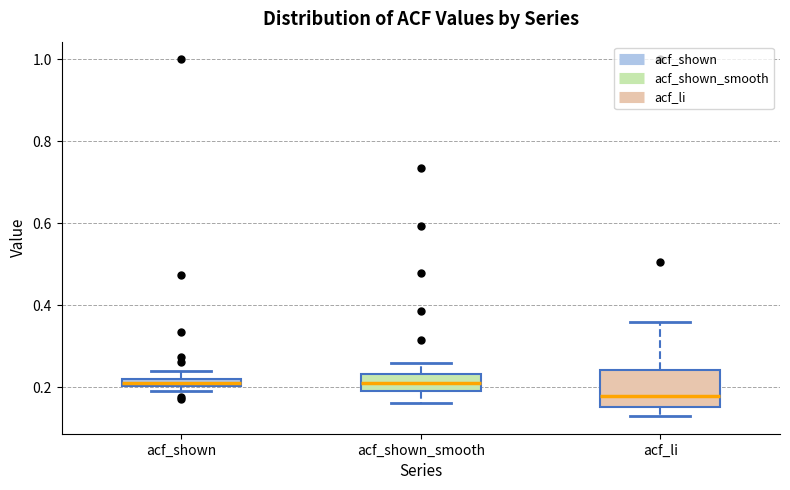

Where is the lower edge of the box for acf_shown on the y-axis? The values are not printed on the chart, so give them approximately, as read against the axis.

0.20